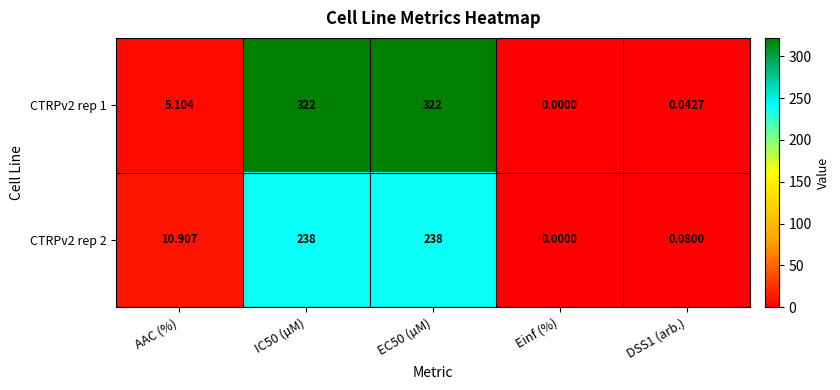

How many series are shown in this chart?

2